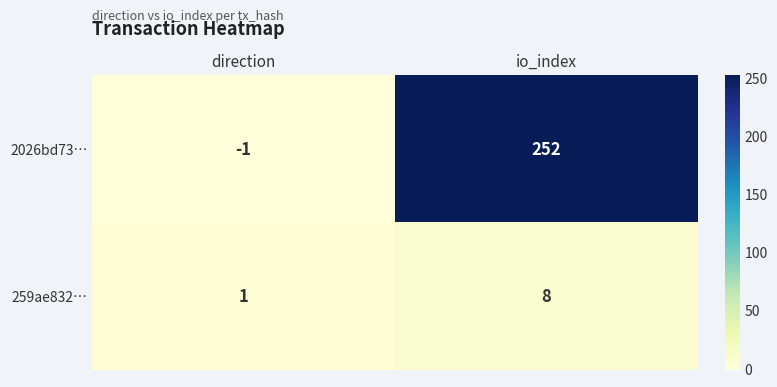

At which category is the sum across all series the highest?

io_index